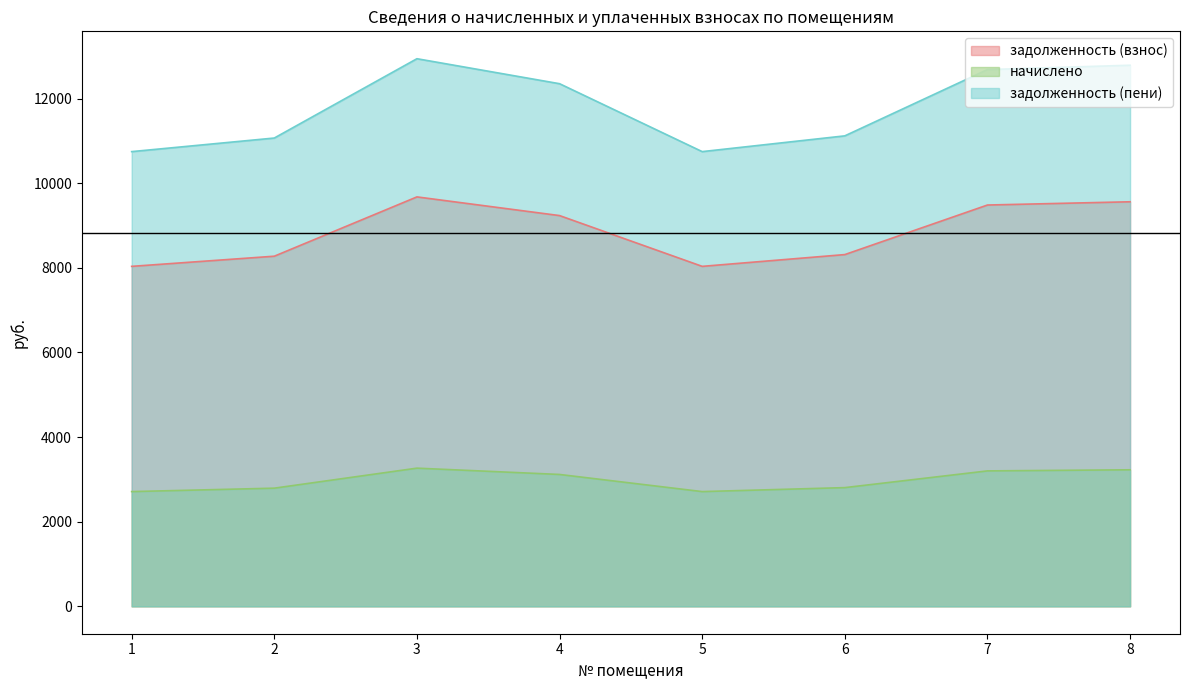

What is the average value of the начислено series?

2979.2